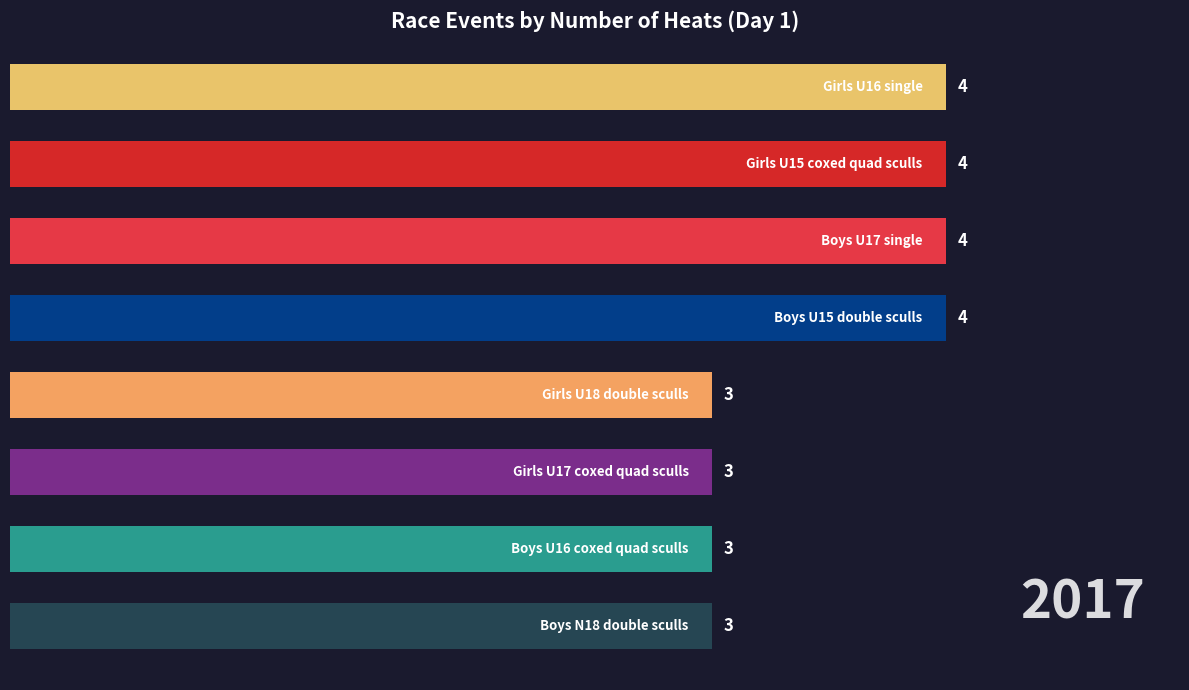

What is the maximum value shown in the chart?

4